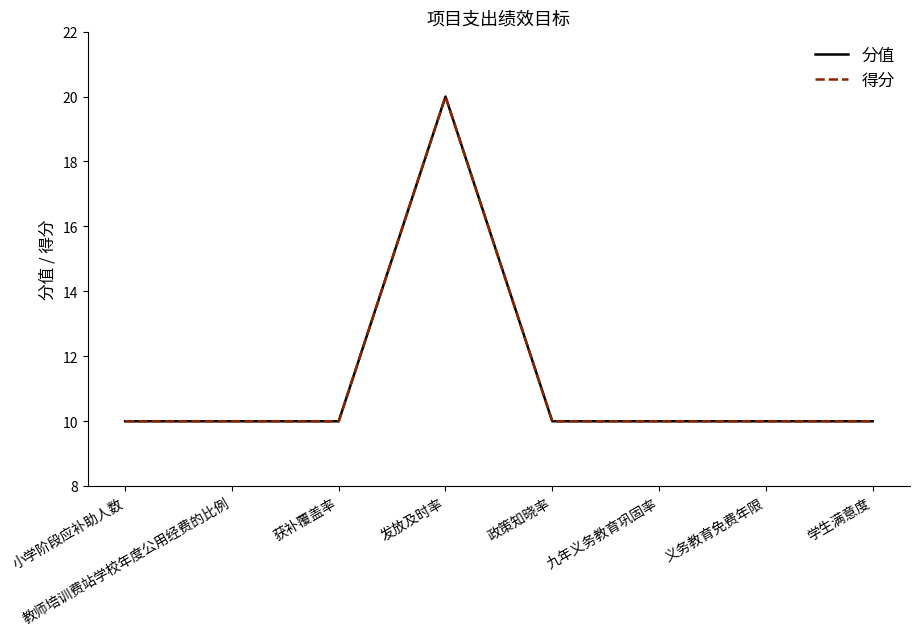

Does the chart display data point markers on the line(s)?

No